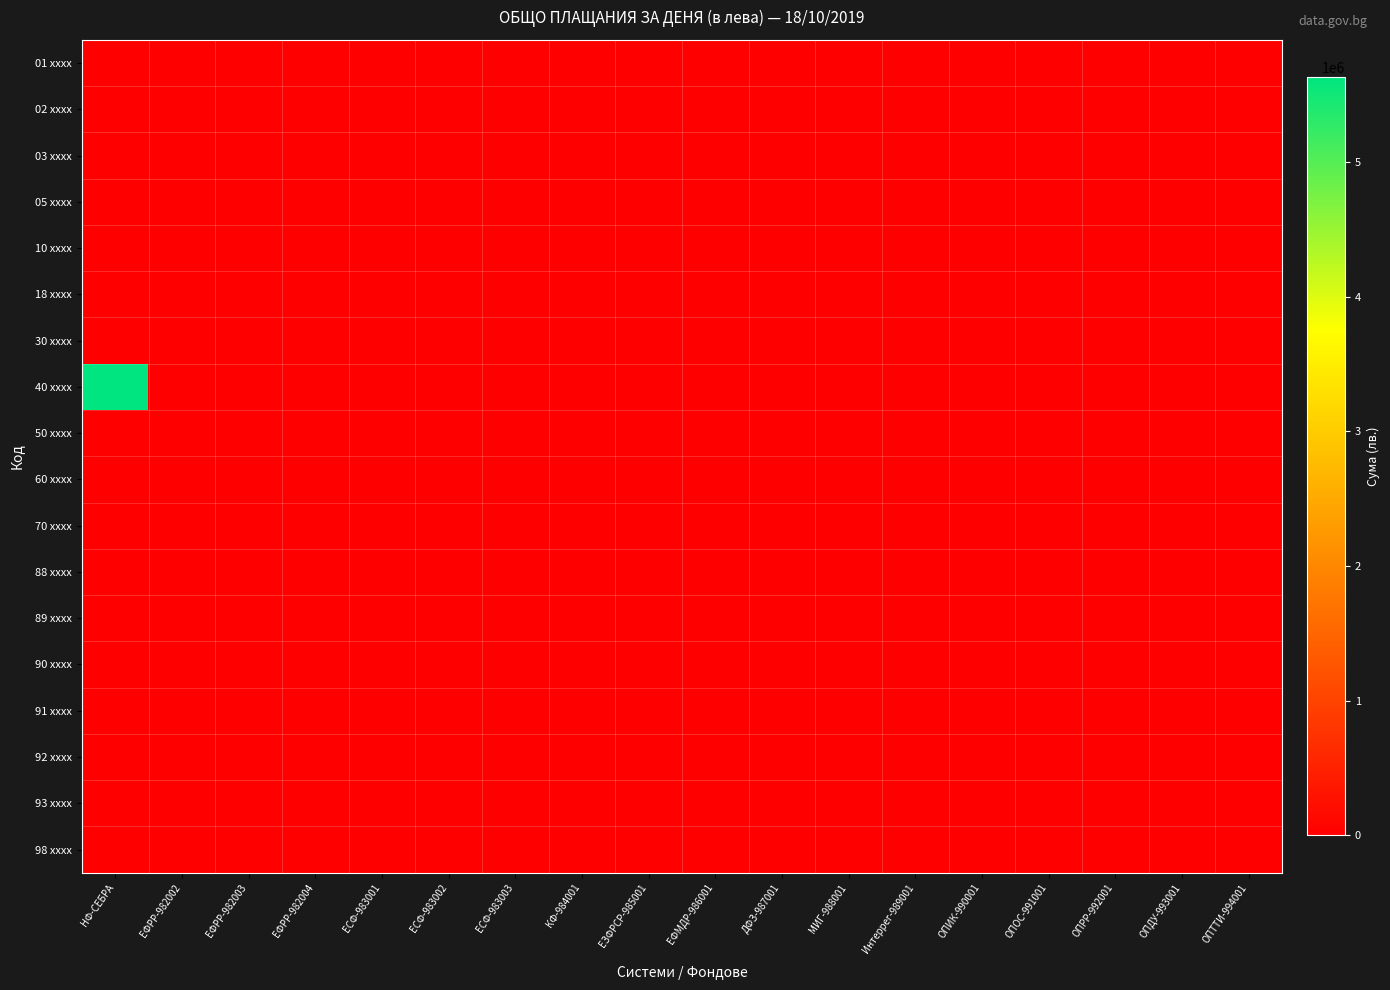

At how many categories does at least one series exceed 403477?

1